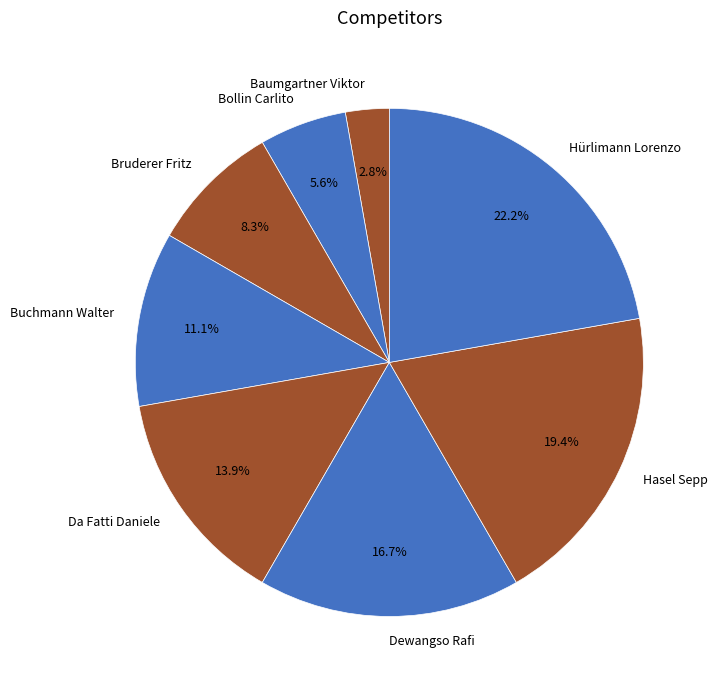

Rank the categories by value from lowest to highest.

Baumgartner Viktor, Bollin Carlito, Bruderer Fritz, Buchmann Walter, Da Fatti Daniele, Dewangso Rafi, Hasel Sepp, Hürlimann Lorenzo